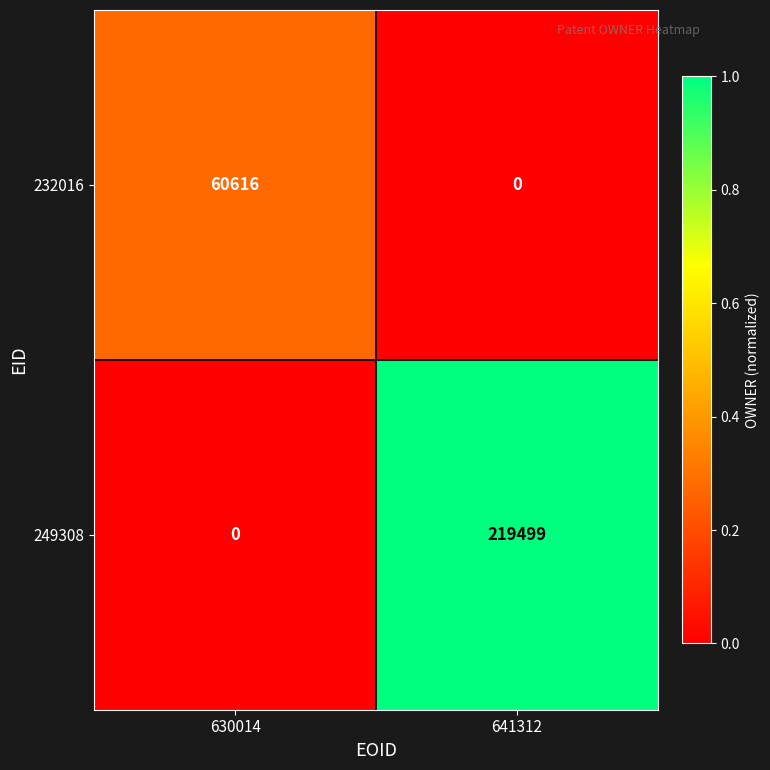

What is the difference between the maximum and minimum values in the 249308 series?

219499